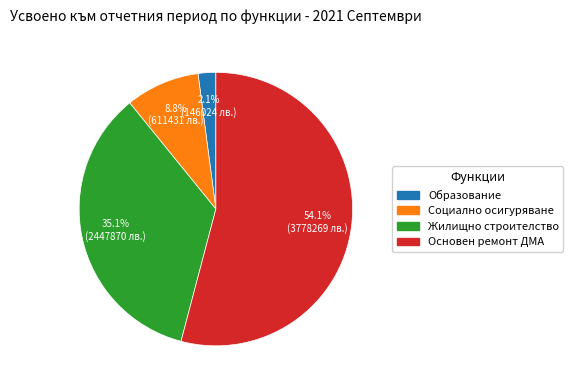

To the nearest percent, what portion does Образование represent?

2%